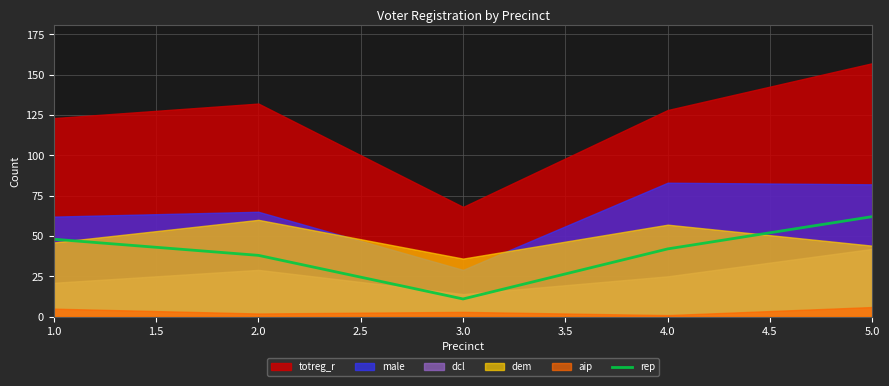

The rep series shows 42 at 4.0. True or false?

True